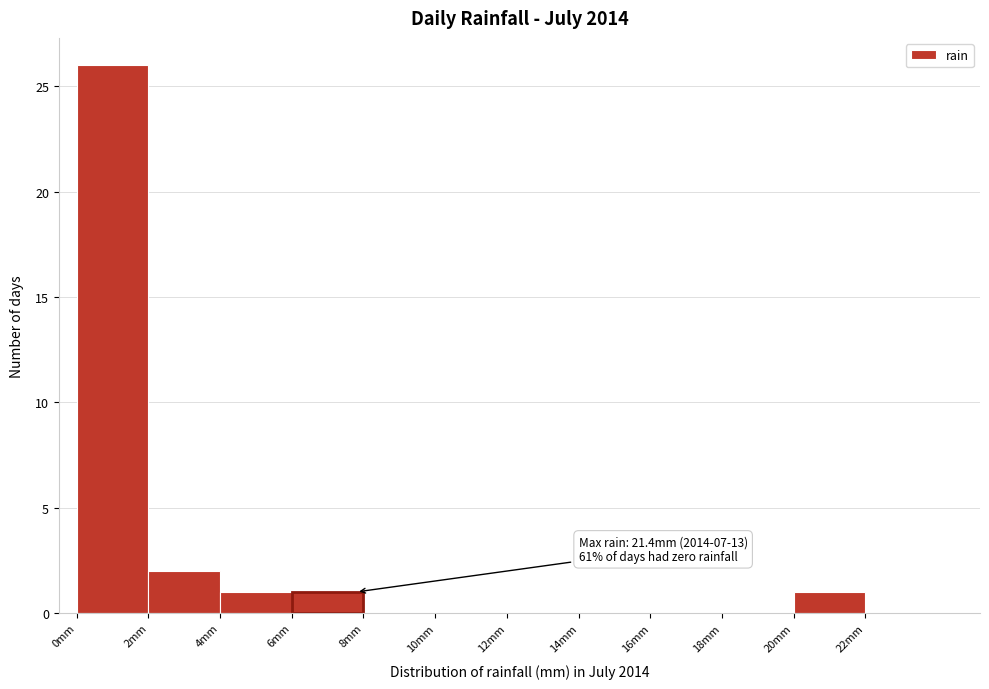

Which range on the x-axis has the tallest bar?

0 to 2